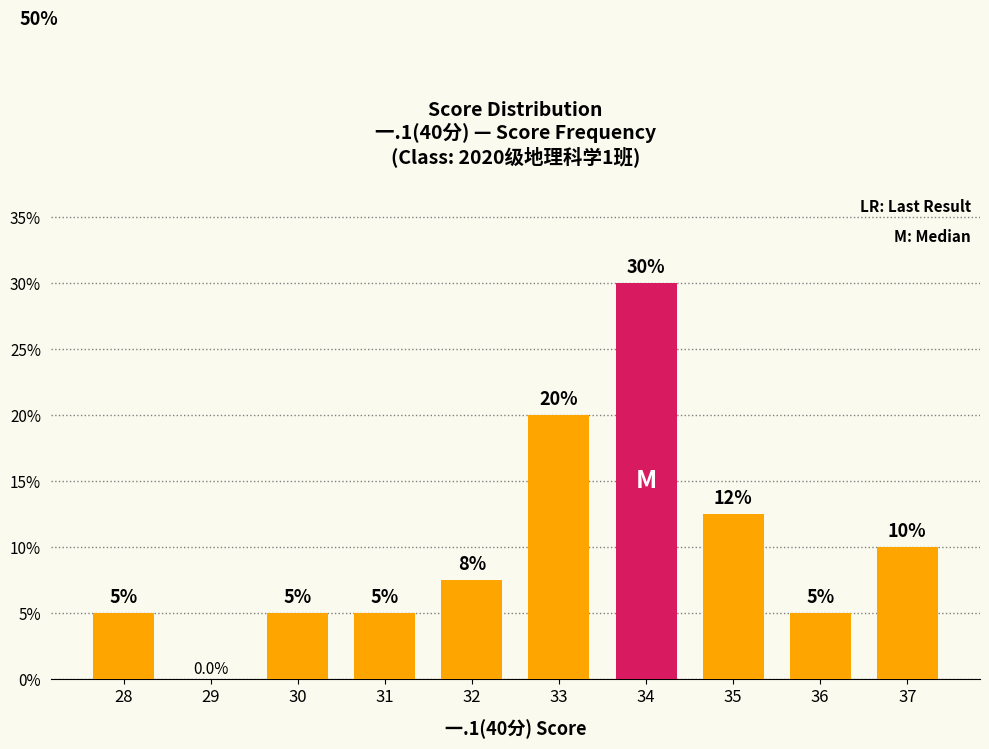

Are the bars horizontal?

No